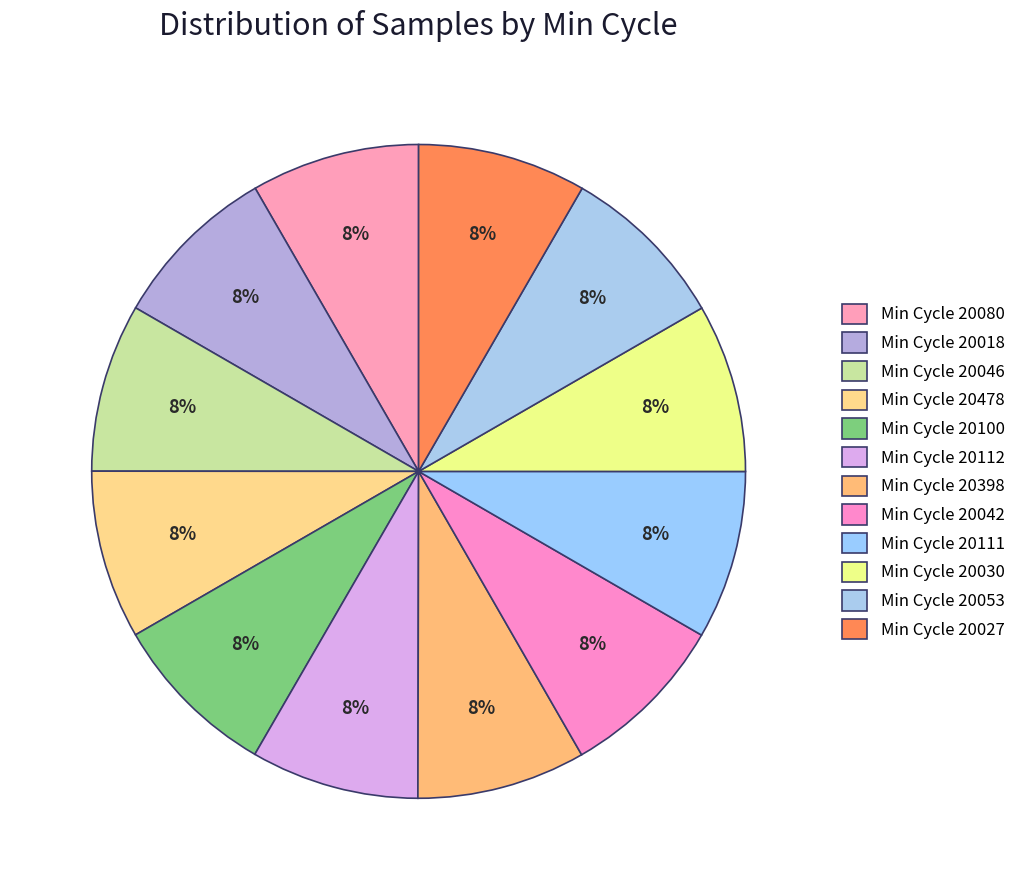

How many slices are in this pie chart?

12